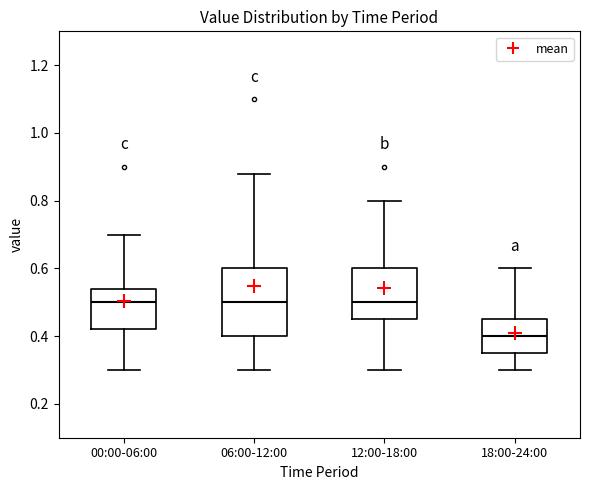

Reading left to right, read every box against the y-axis: the position of its median line, the range the box covers, and the ends of its whiskers. The values are not printed on the chart, so give them approximately, as read against the axis.

00:00-06:00: median 0.50, box 0.42 to 0.54, whiskers 0.30 to 0.70
06:00-12:00: median 0.50, box 0.40 to 0.60, whiskers 0.30 to 0.88
12:00-18:00: median 0.50, box 0.46 to 0.60, whiskers 0.30 to 0.80
18:00-24:00: median 0.40, box 0.36 to 0.46, whiskers 0.30 to 0.60